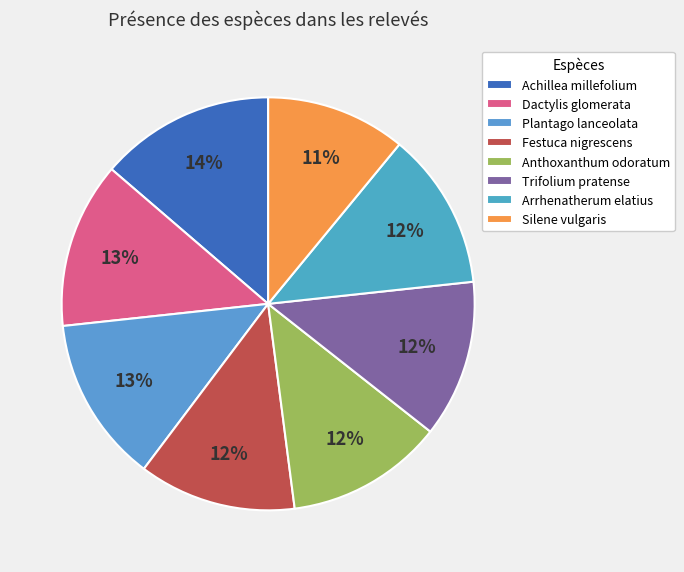

How many segments does this pie chart have?

8